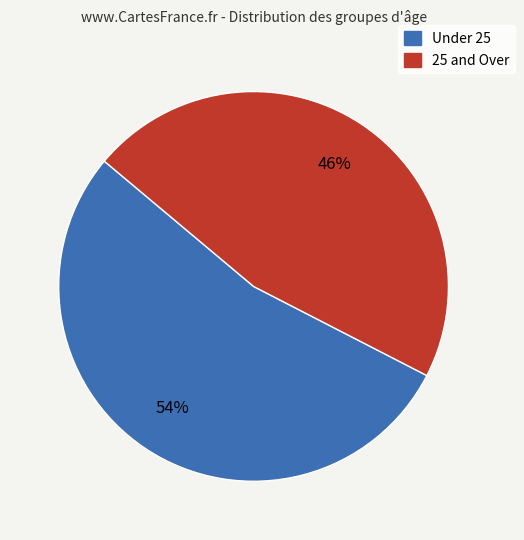

To the nearest percent, what is the average slice percentage?

50%